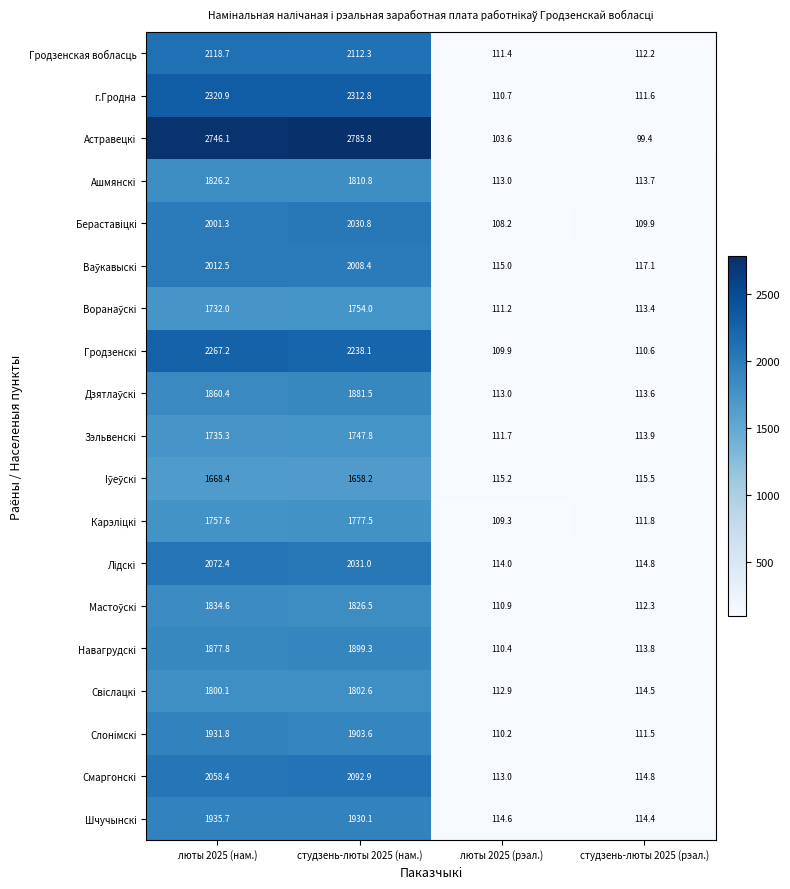

List the labels in order of Лiдскi value, largest first.

люты 2025 (нам.), студзень-люты 2025 (нам.), студзень-люты 2025 (рэал.), люты 2025 (рэал.)